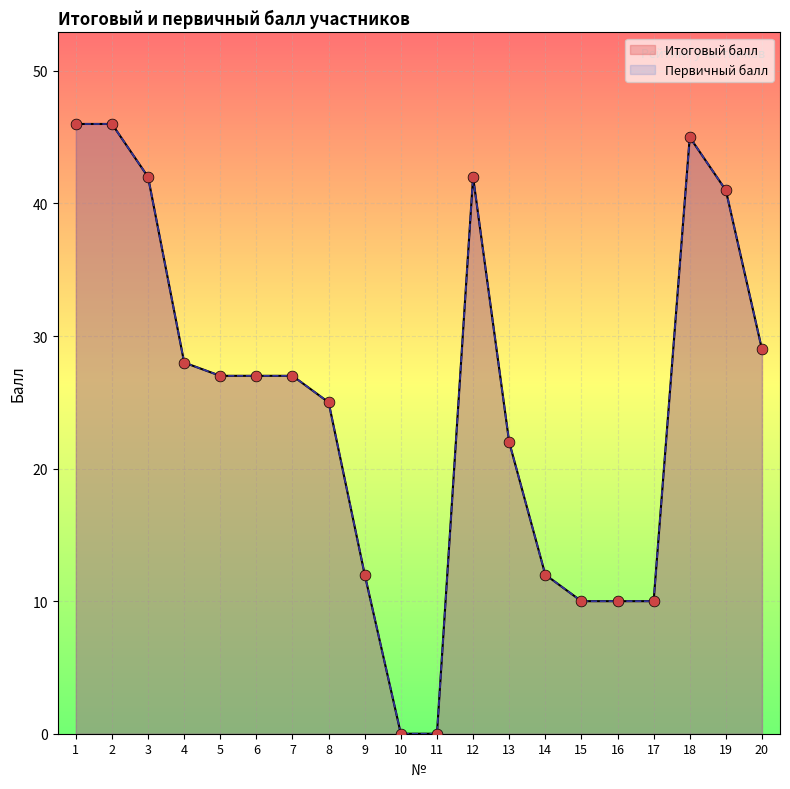

Which series has the largest total across all categories?

Итоговый балл